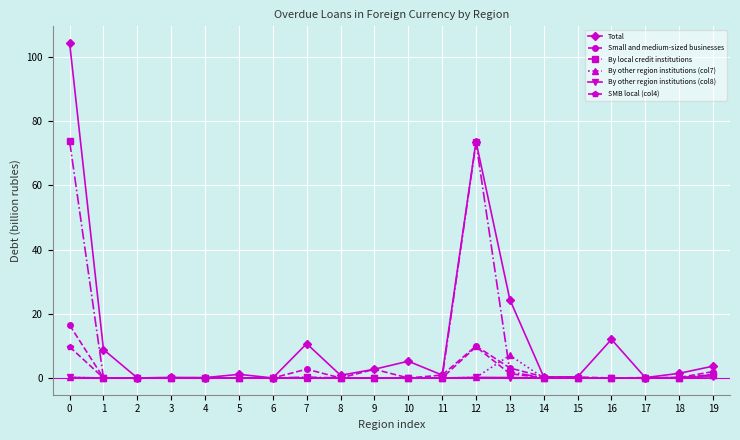

True or false: Total has a value of 1.1 at 5.

True